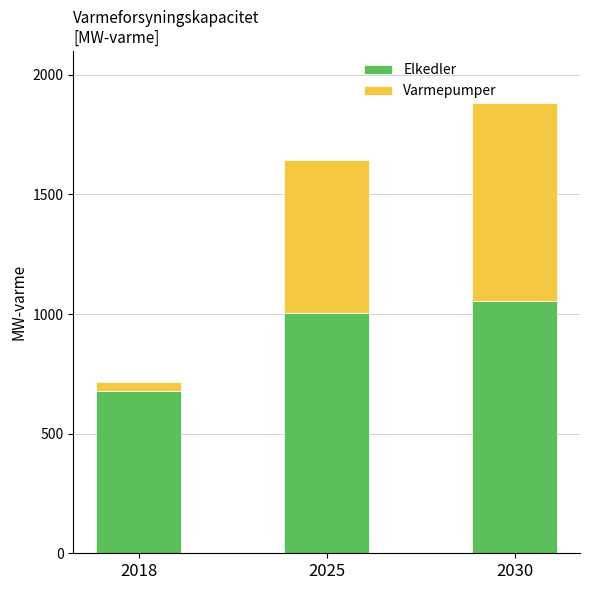

What is the value of the Elkedler bar at the 2nd from the left?

1004